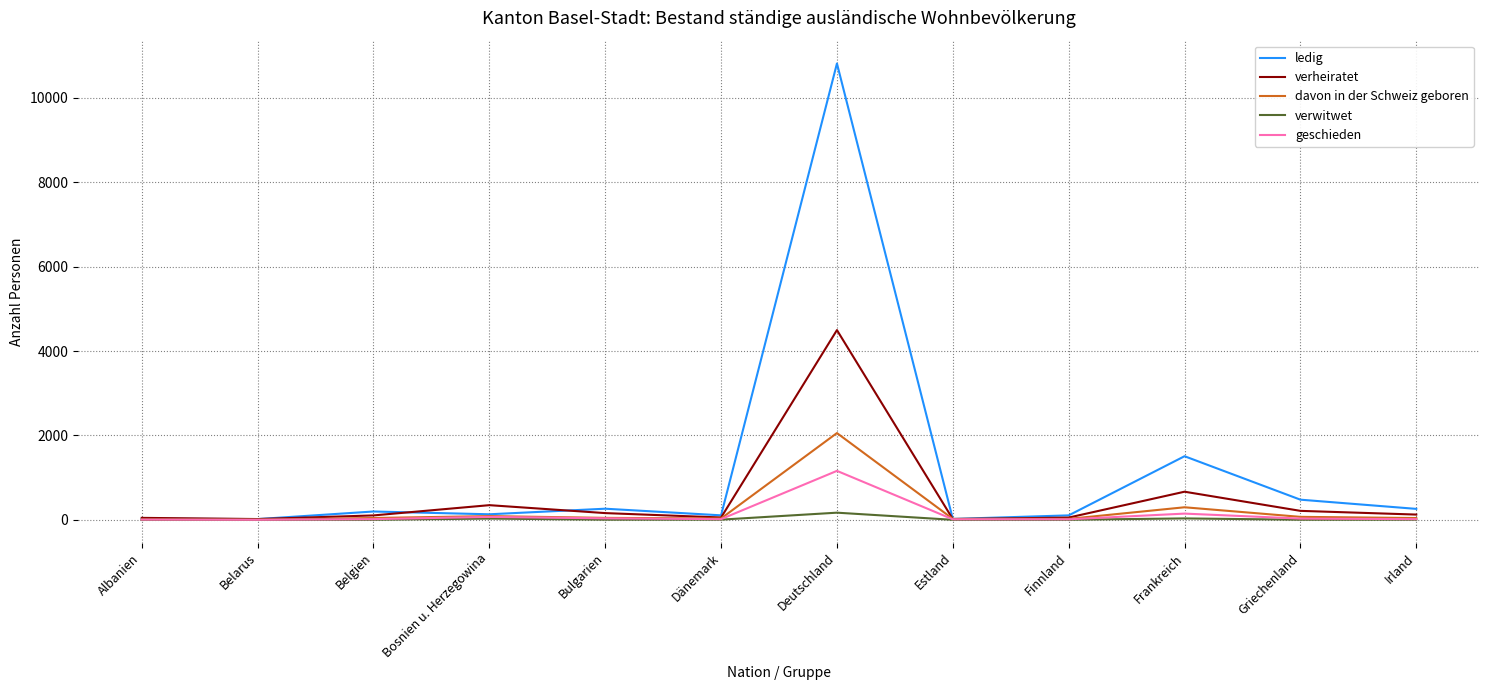

At which label is verheiratet closest to 2256?

Frankreich